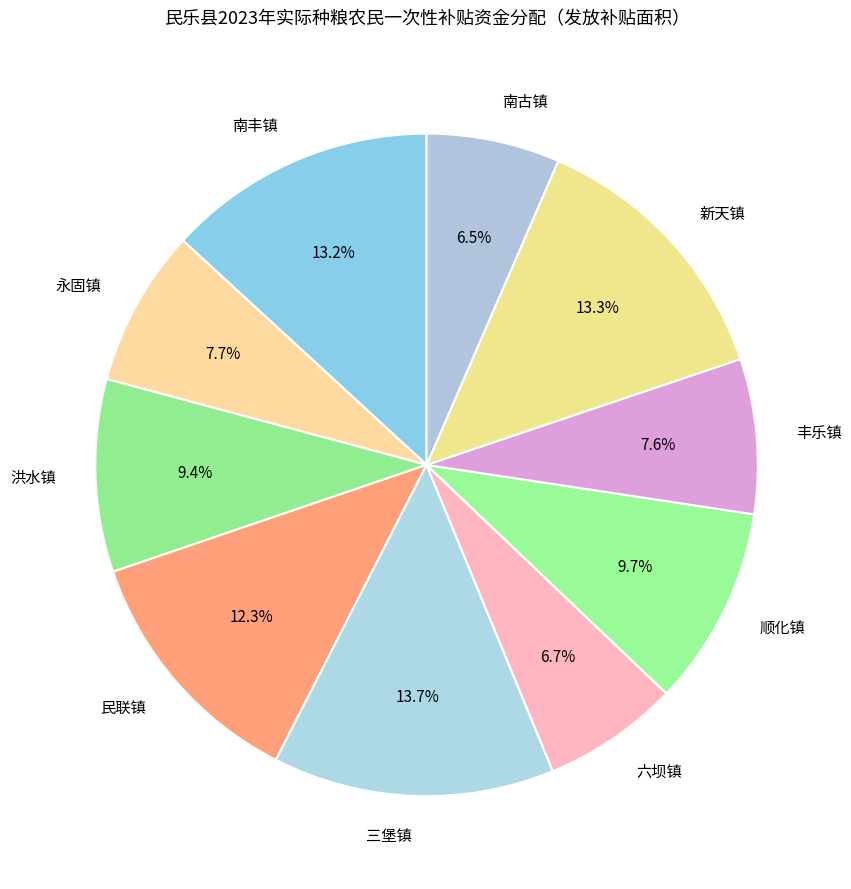

Does any single category account for the majority?

No